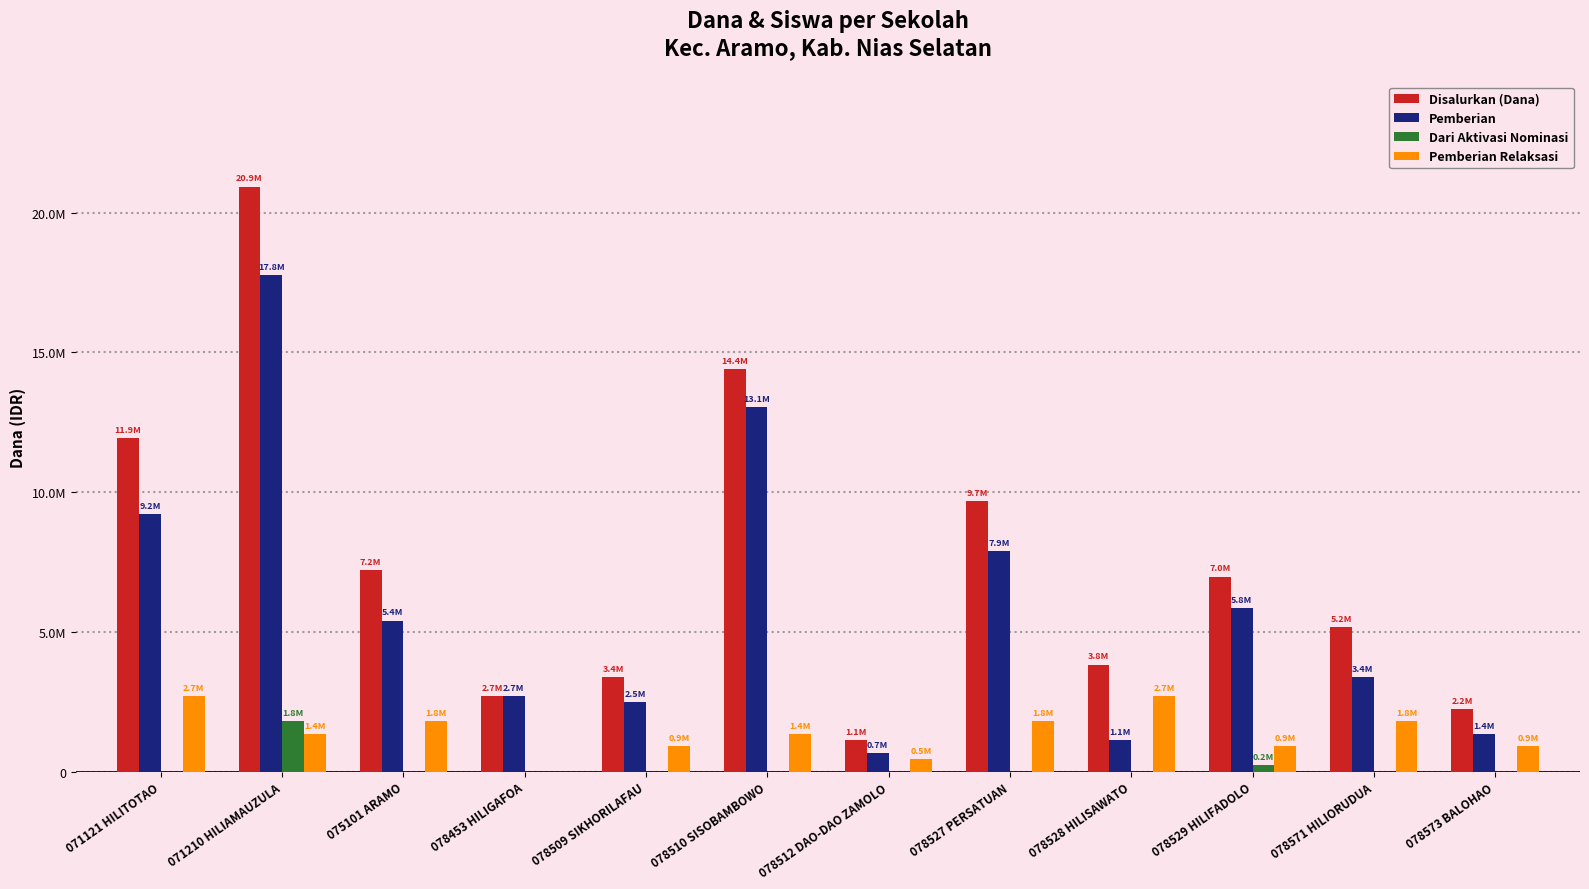

Which has a higher value, 071210 HILIAMAUZULA or 075101 ARAMO?

071210 HILIAMAUZULA